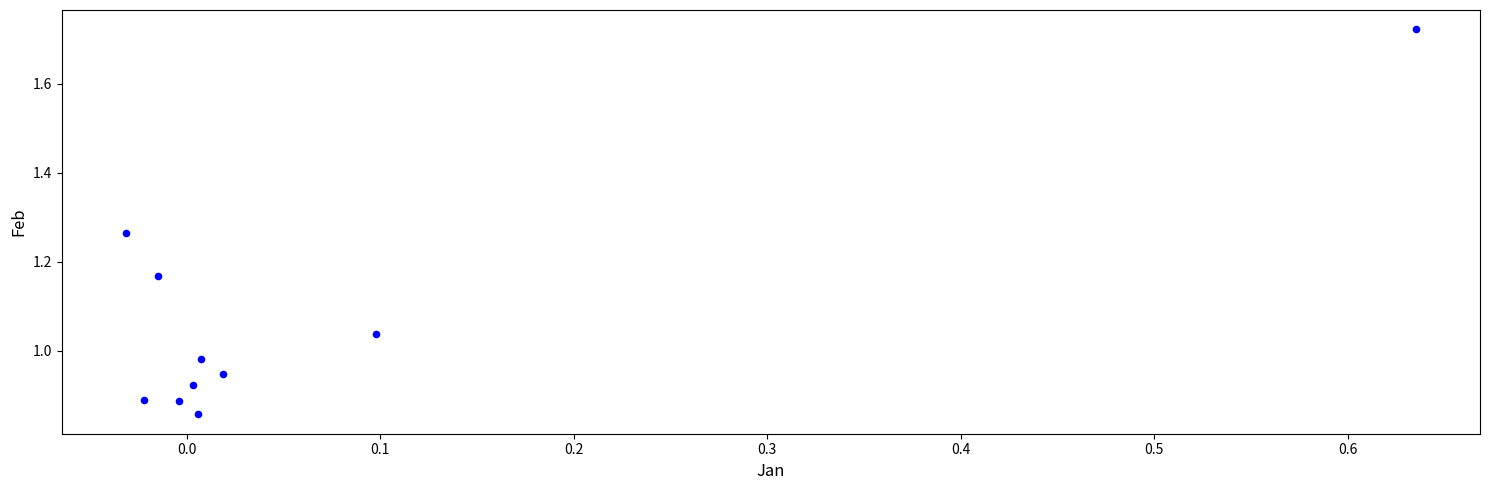

What is the average Y value?

1.1